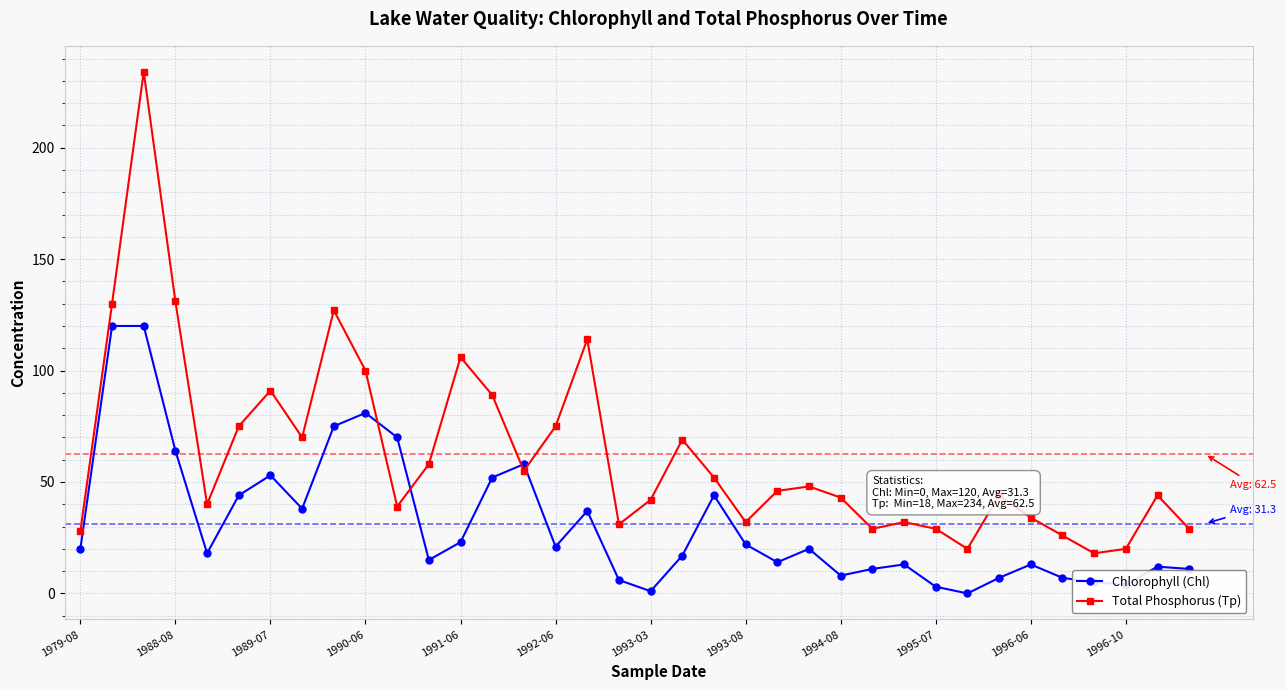

Which series has the largest total across all categories?

Total Phosphorus (Tp)